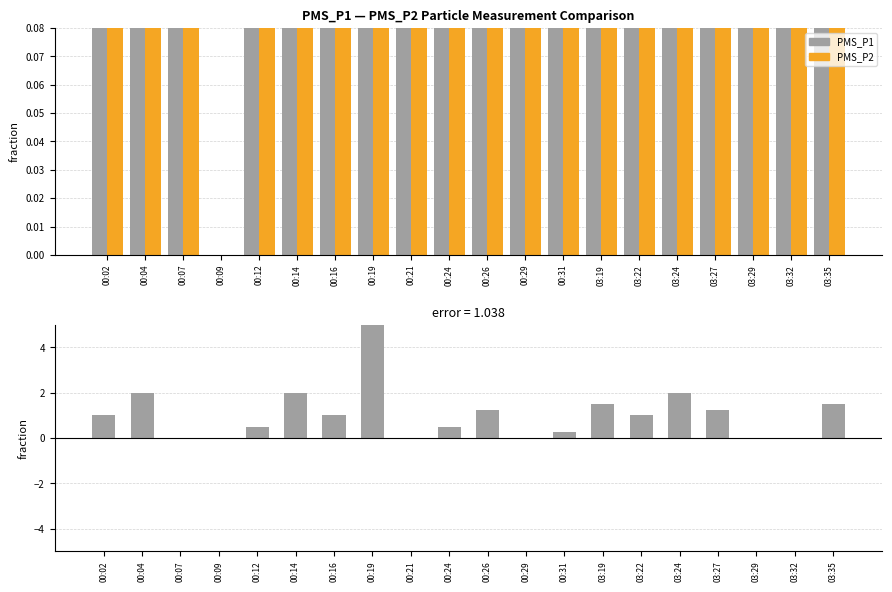

List the series in order of their peak value, lowest first.

PMS_P2, PMS_P1 - PMS_P2, PMS_P1